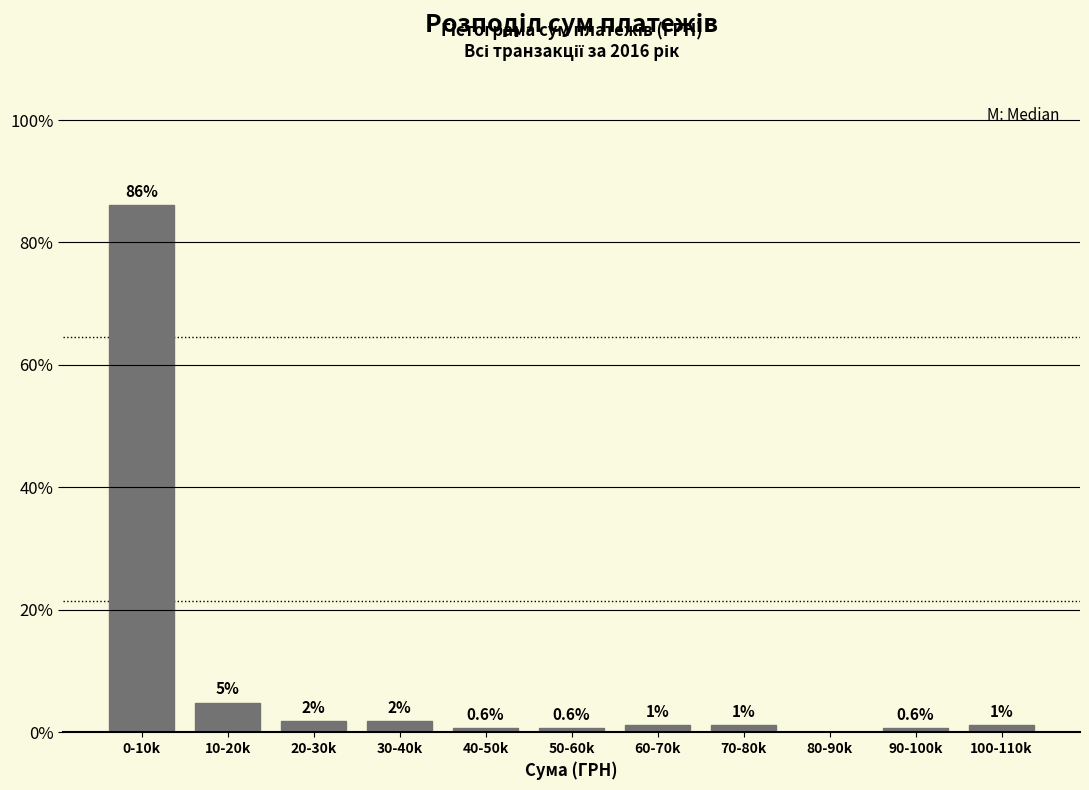

Are the bars horizontal?

No